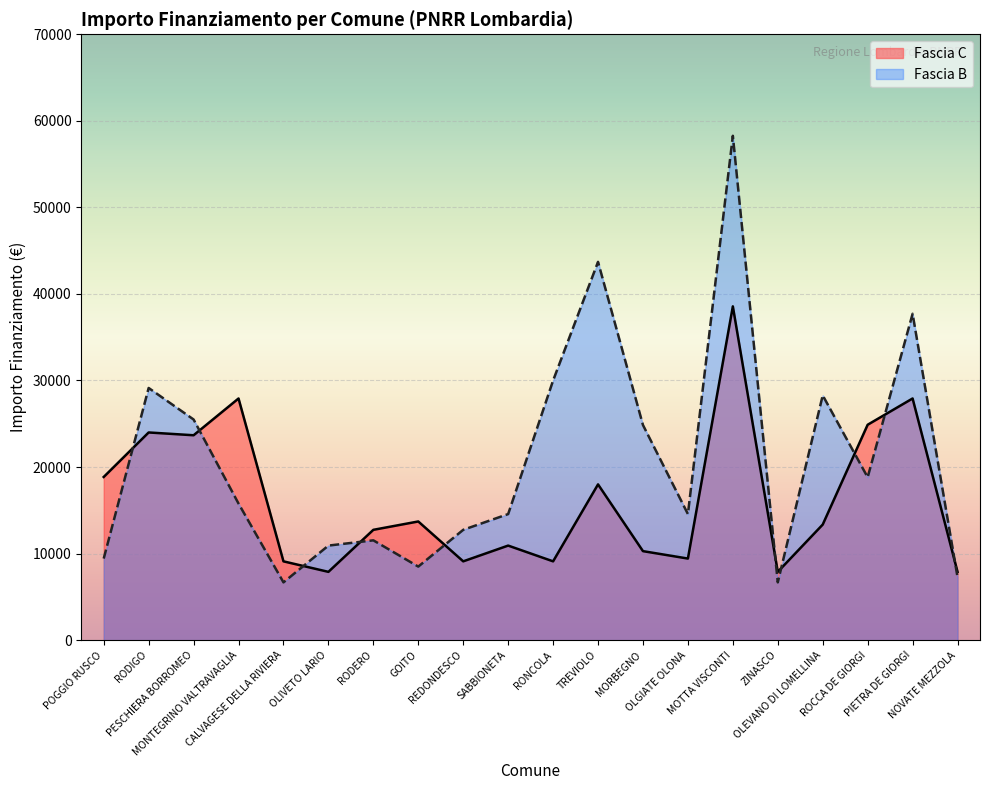

What value does the Fascia B series have at RODIGO, to the nearest 50?

29150